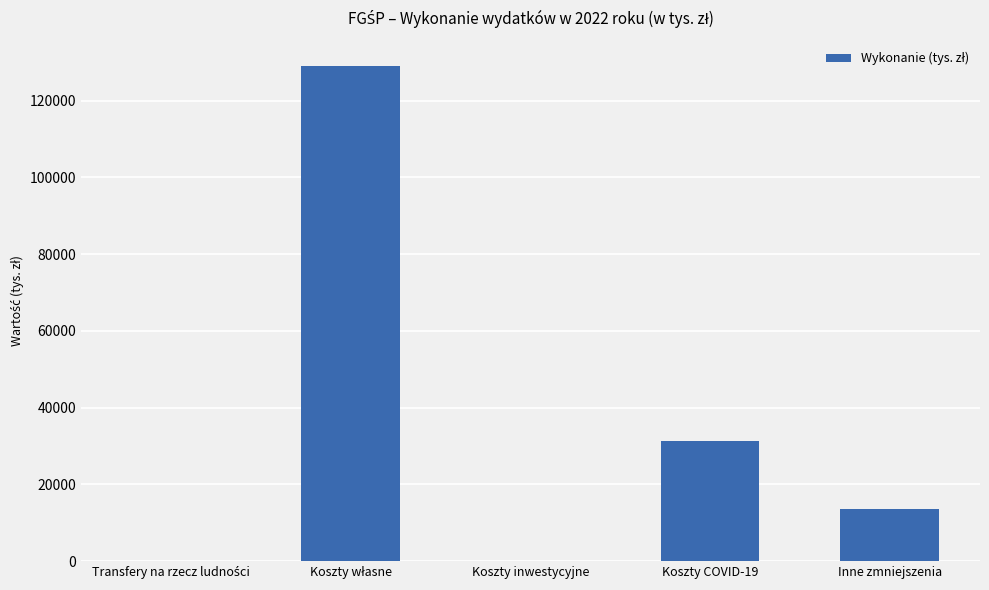

What is the sum of all values?

174082.2